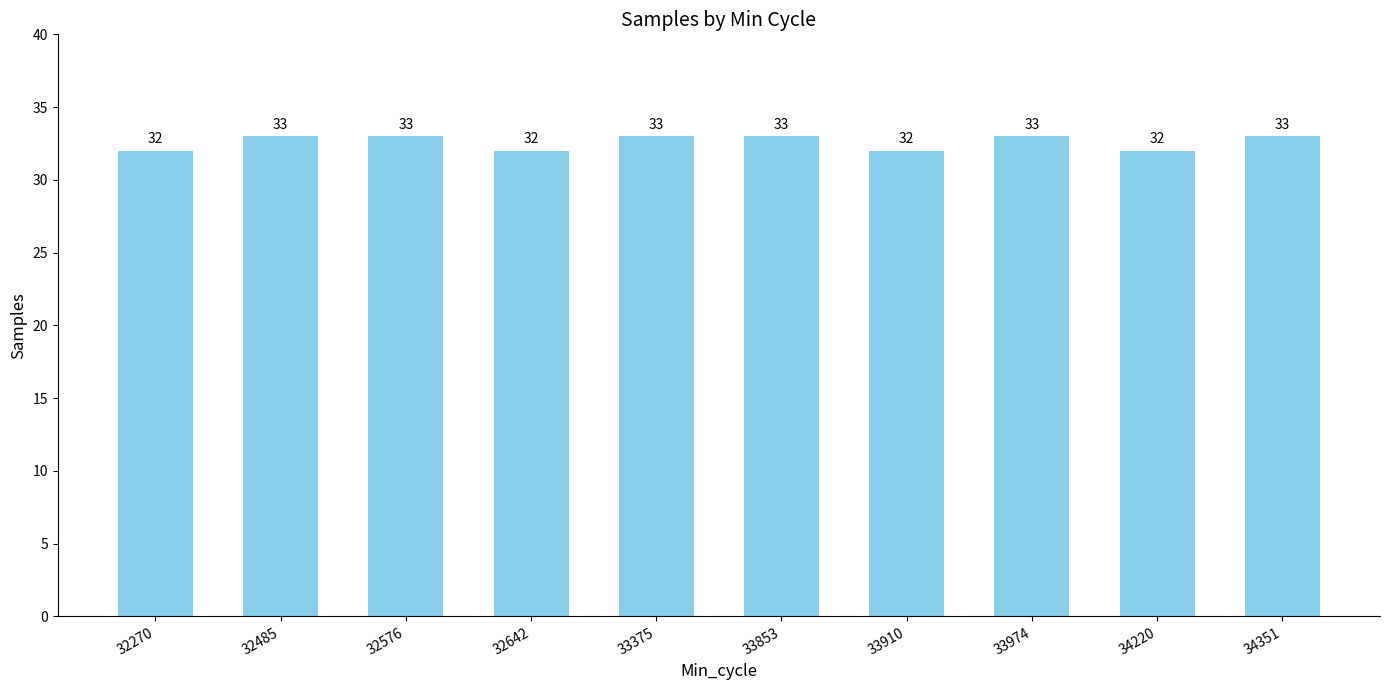

Count the values in the range 32 to 33.

10